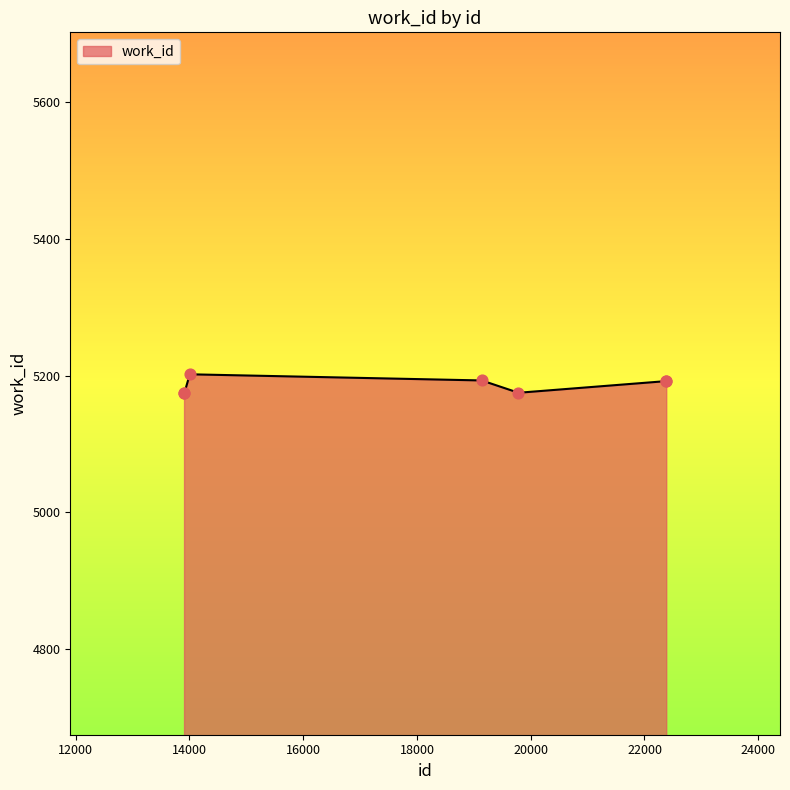

What is the maximum value shown in the chart?

5202